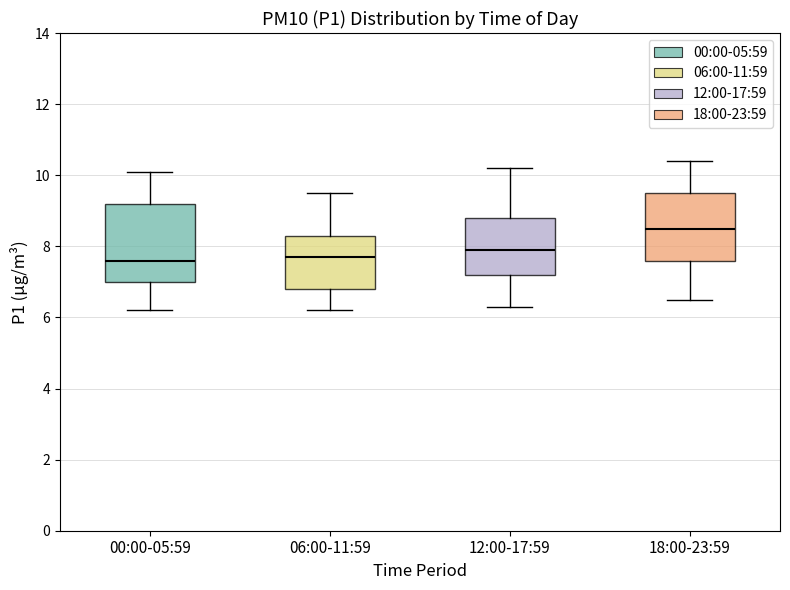

Reading left to right, read every box against the y-axis: the position of its median line, the range the box covers, and the ends of its whiskers. The values are not printed on the chart, so give them approximately, as read against the axis.

00:00-05:59: median 7.6, box 7.0 to 9.2, whiskers 6.2 to 10.2
06:00-11:59: median 7.8, box 6.8 to 8.4, whiskers 6.2 to 9.6
12:00-17:59: median 8.0, box 7.2 to 8.8, whiskers 6.4 to 10.2
18:00-23:59: median 8.6, box 7.6 to 9.6, whiskers 6.6 to 10.4